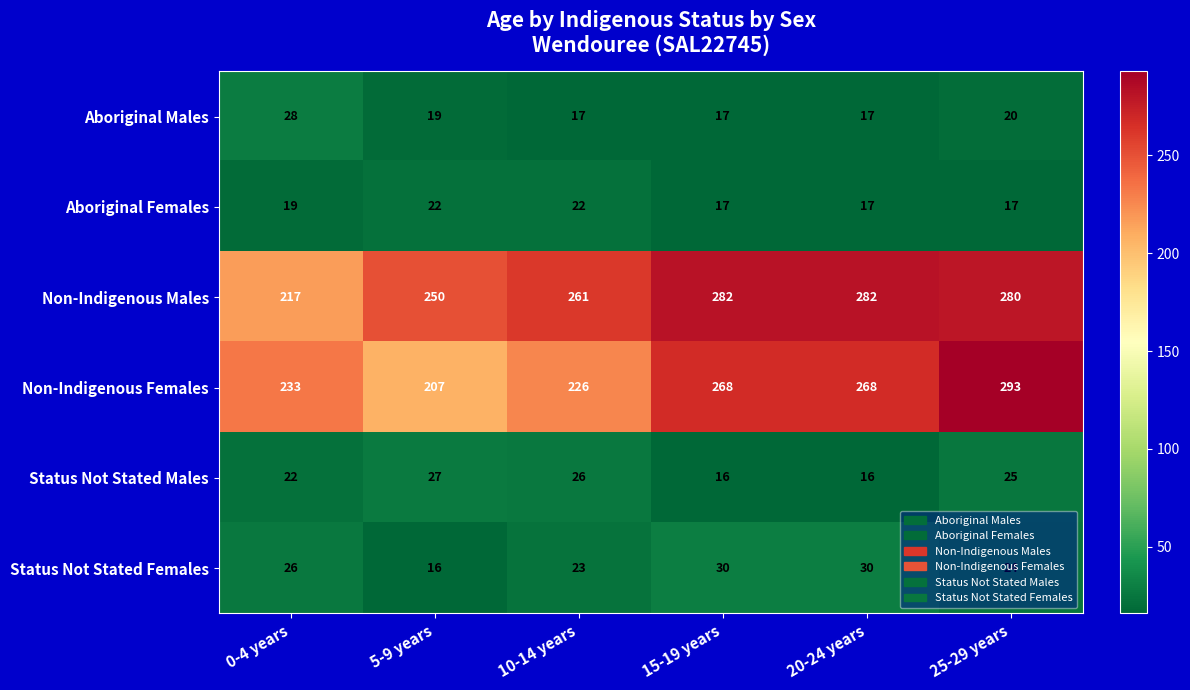

What is the spread (max minus min) of values at 5-9 years?

234